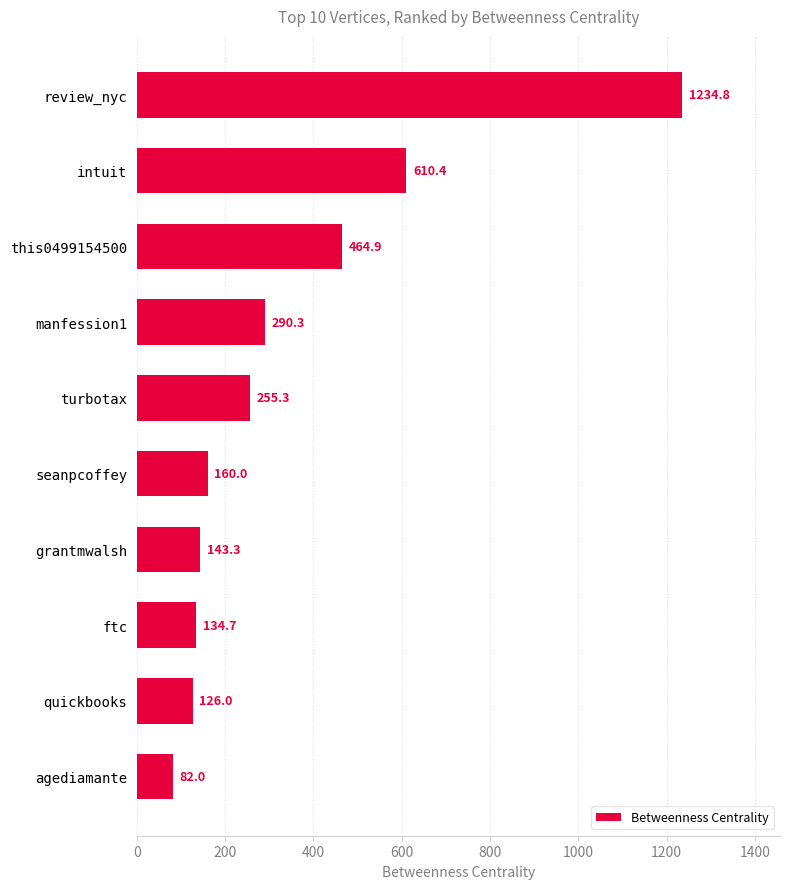

Which category has the lowest value across all series?

agediamante